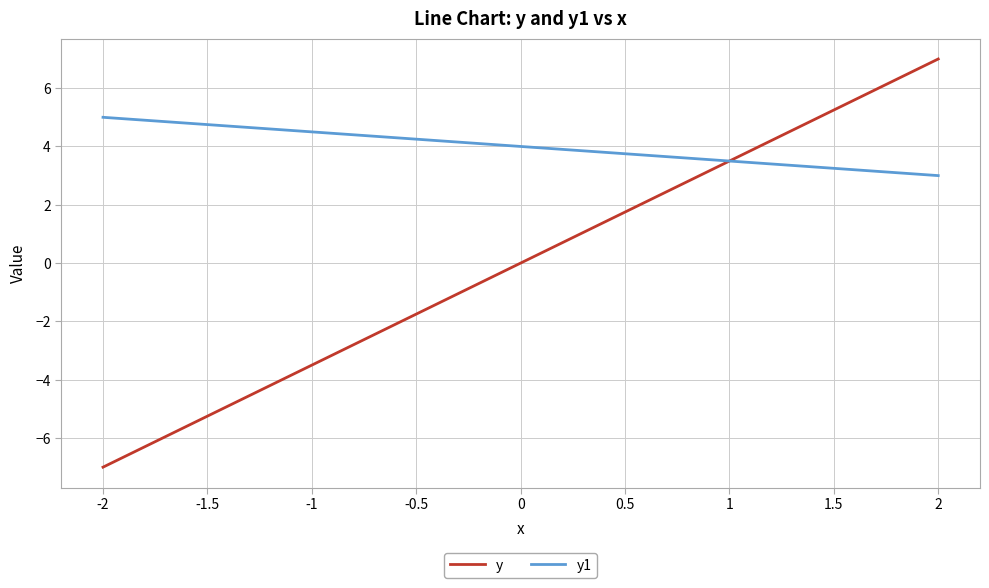

What position from the right is -1?

7